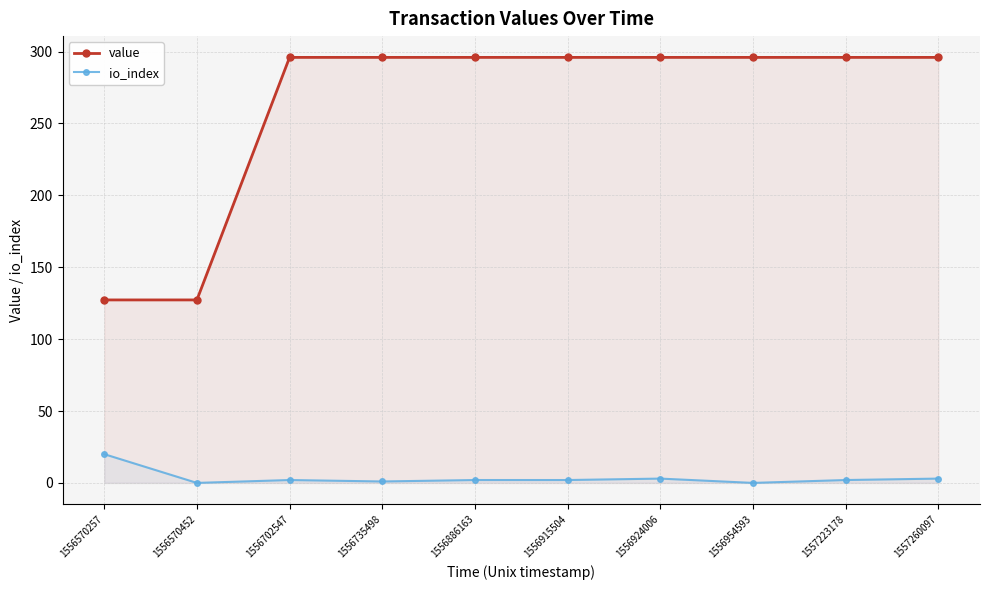

Reading left to right, what are all the values shown in this chart?

value: 1556570257=127.2	1556570452=127.2	1556702547=295.9	1556735498=295.9	1556886163=295.9	1556915504=295.9	1556924006=295.9	1556954593=295.9	1557223178=295.9	1557260097=295.9
io_index: 1556570257=20.0	1556570452=0.0	1556702547=2.0	1556735498=1.0	1556886163=2.0	1556915504=2.0	1556924006=3.0	1556954593=0.0	1557223178=2.0	1557260097=3.0